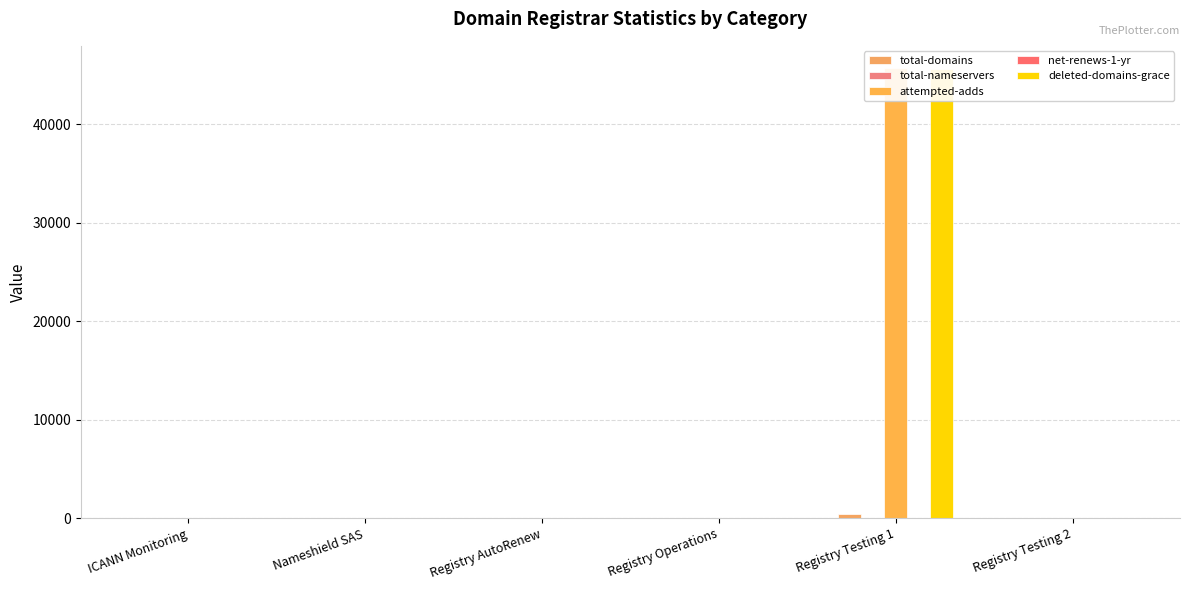

What position from the left is Registry Testing 1?

5